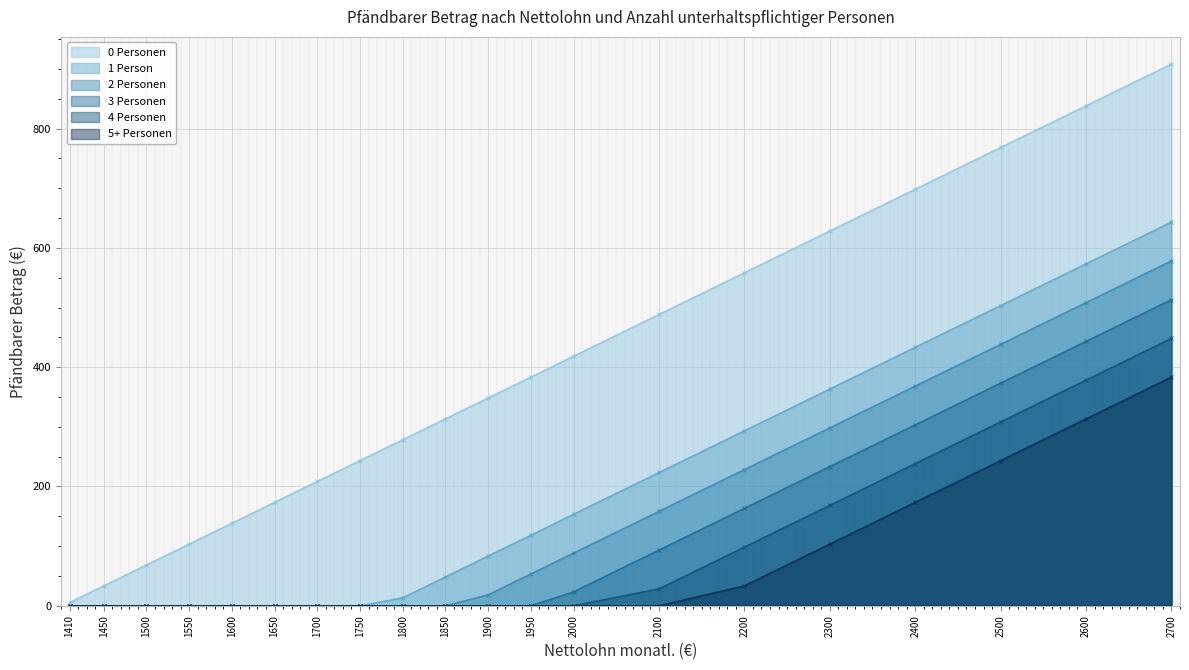

What is the sum of all 5+ Personen values?

1250.4